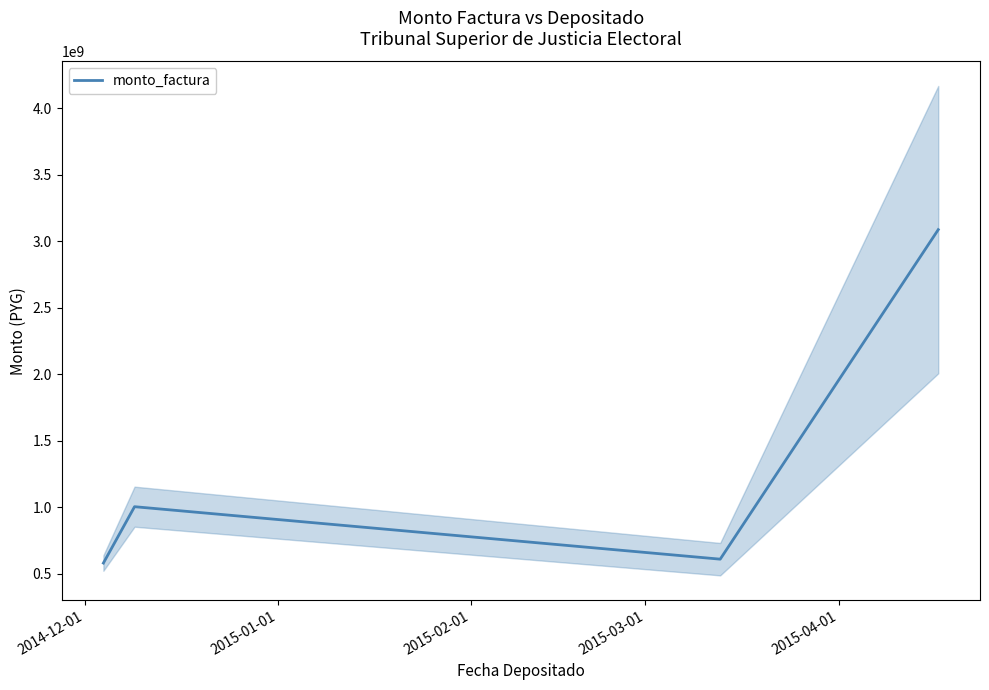

True or false: monto_factura has more than 0 interior local peaks.

True